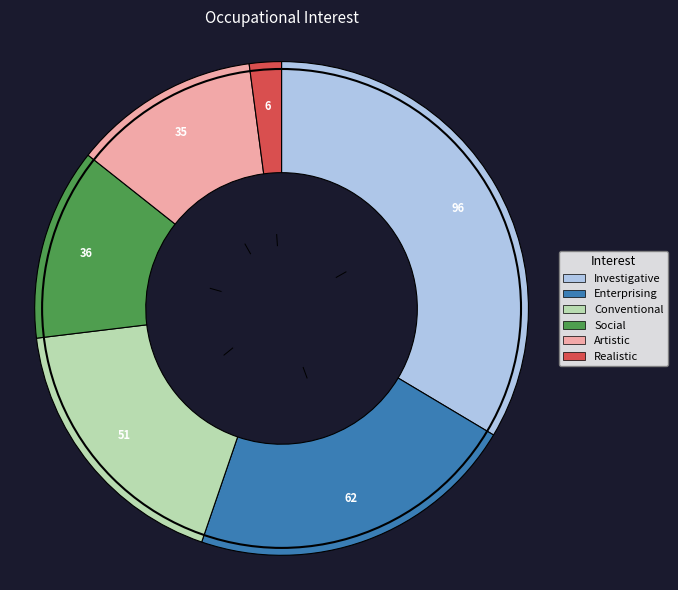

Does any single category account for the majority?

No